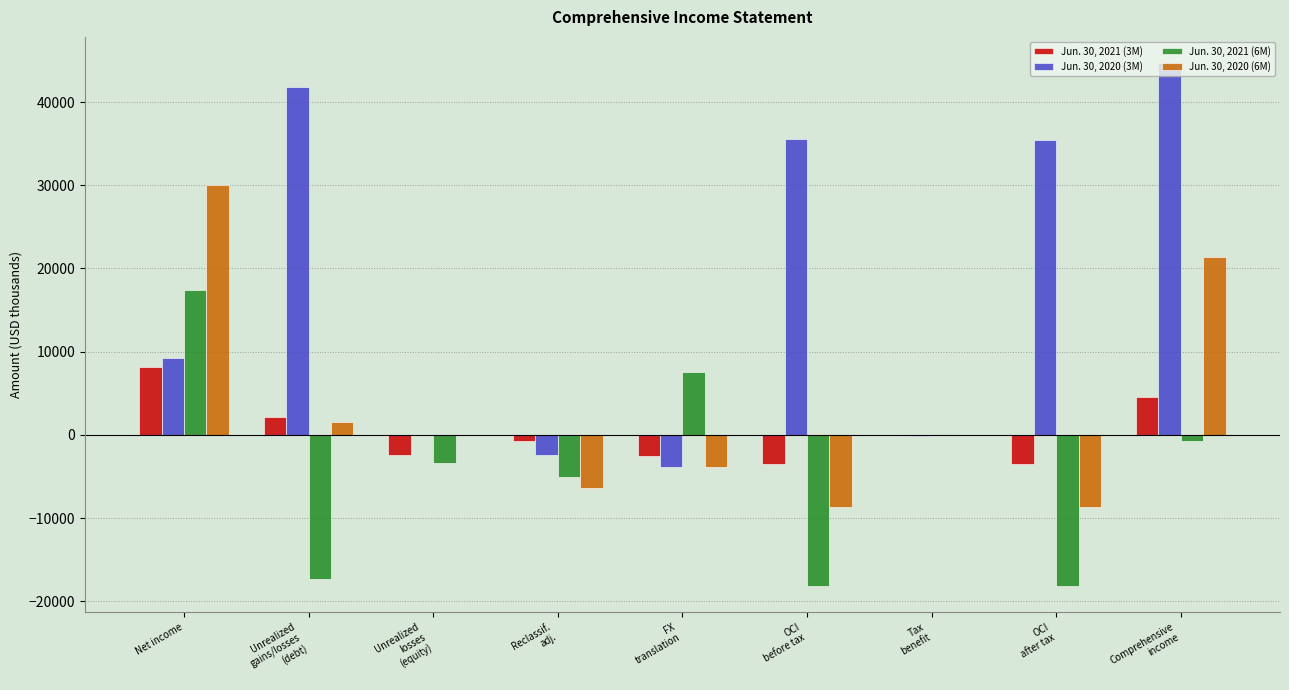

How many categories are shown in the chart?

9